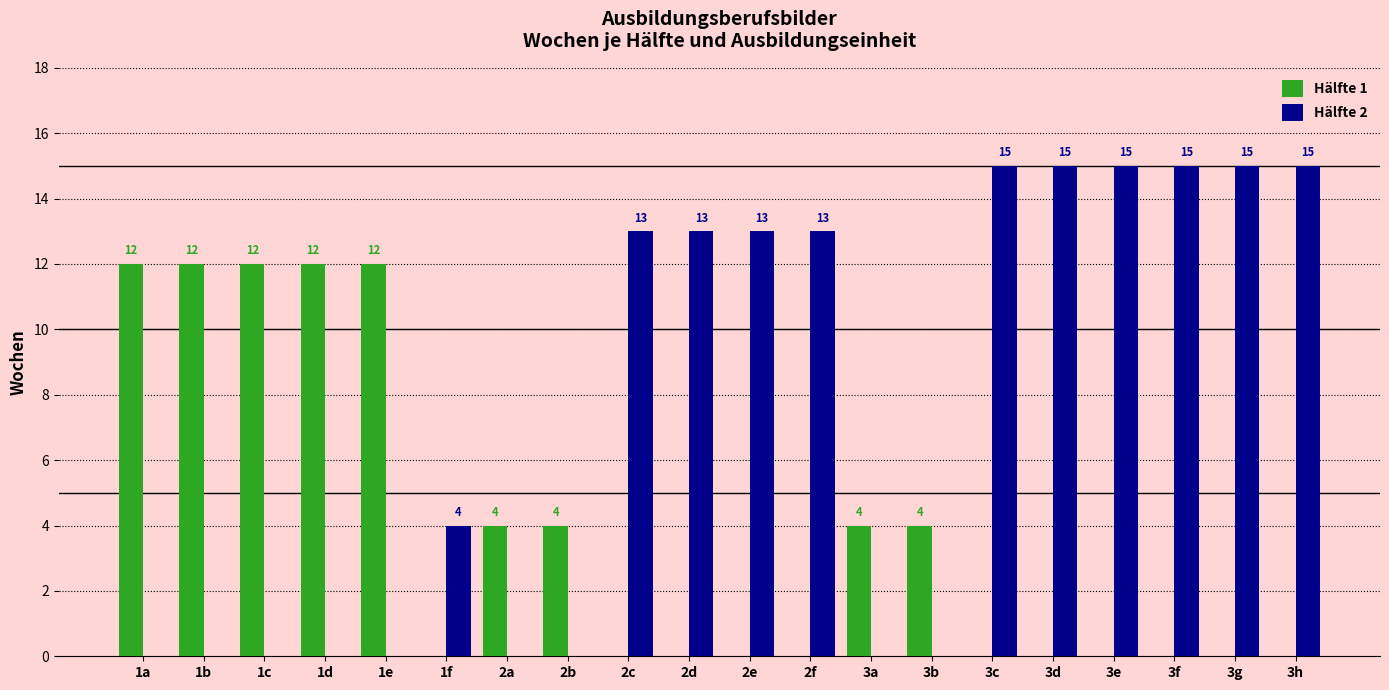

Between 1a and 3f, which series saw the biggest shift?

Hälfte 2